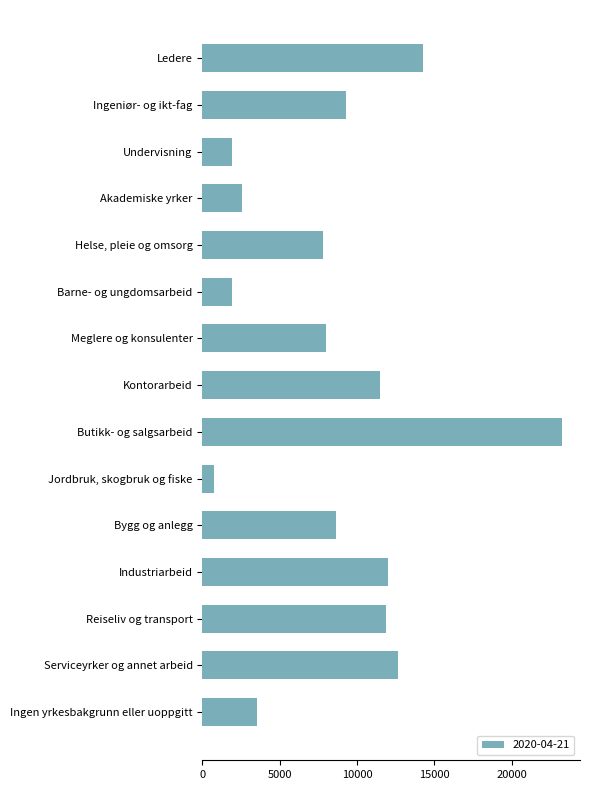

How many values are below 8648?

7